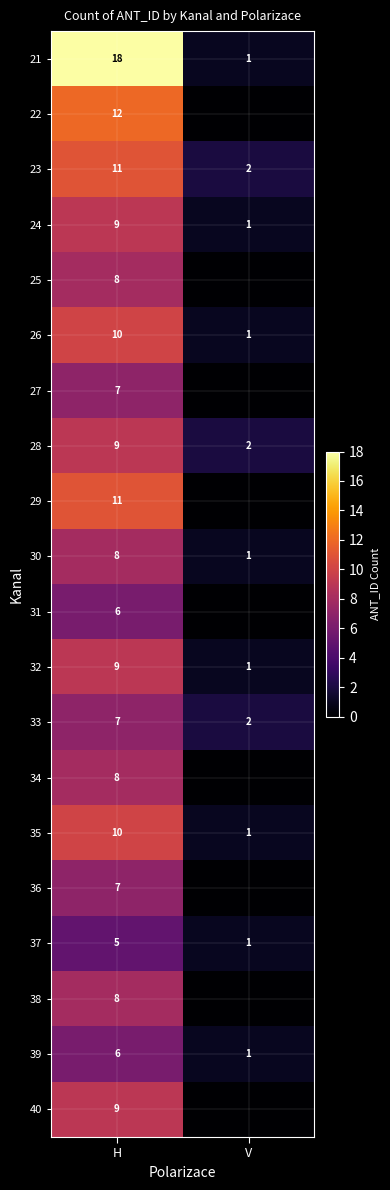

How many data points in 39 are less than 6?

1